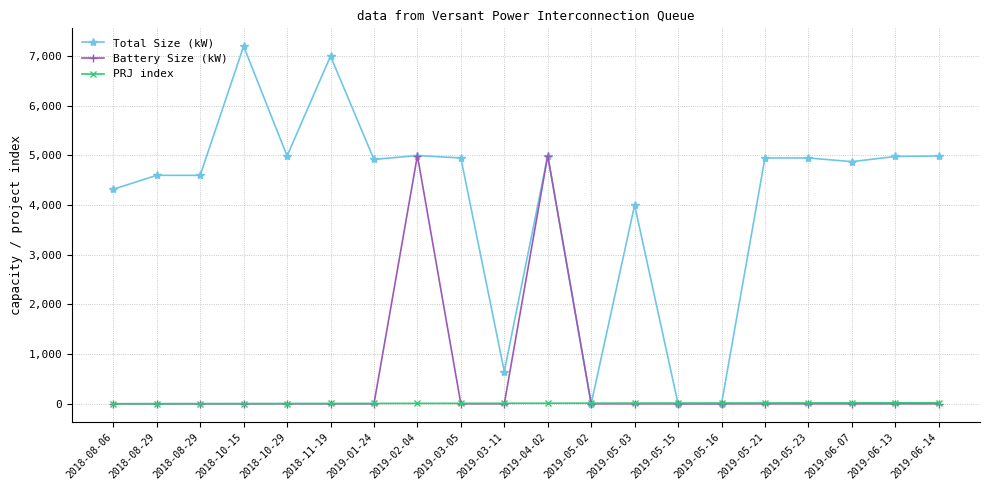

Which series changed the most between 2019-02-04 and 2019-05-16?

Total Size (kW)